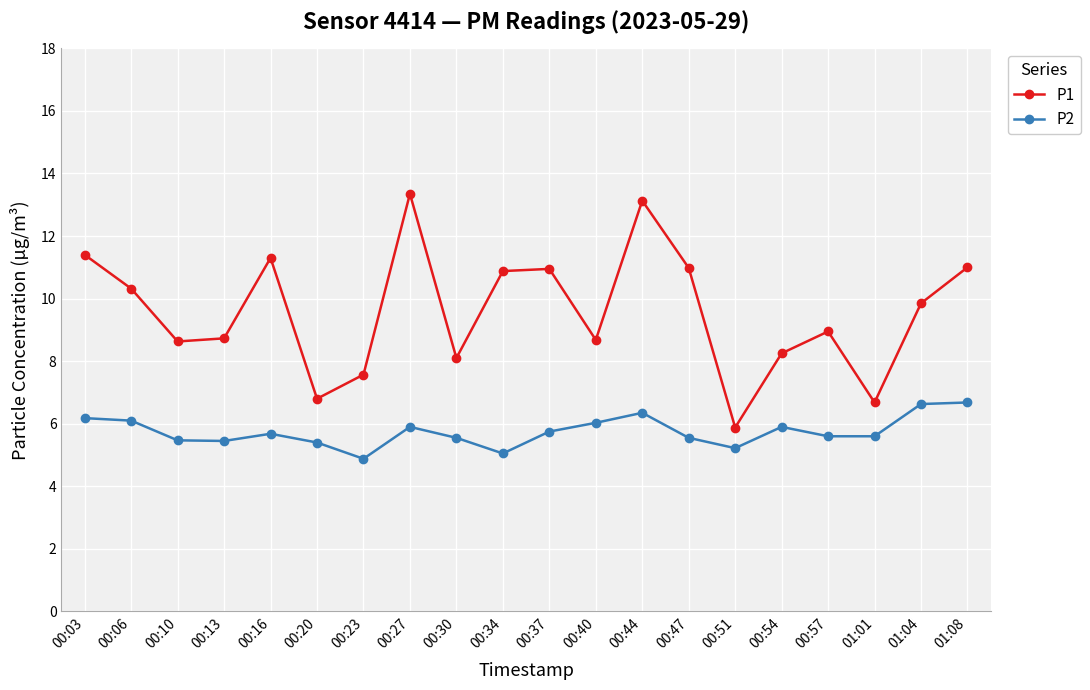

True or false: P2 and P1 intersect in this chart.

False